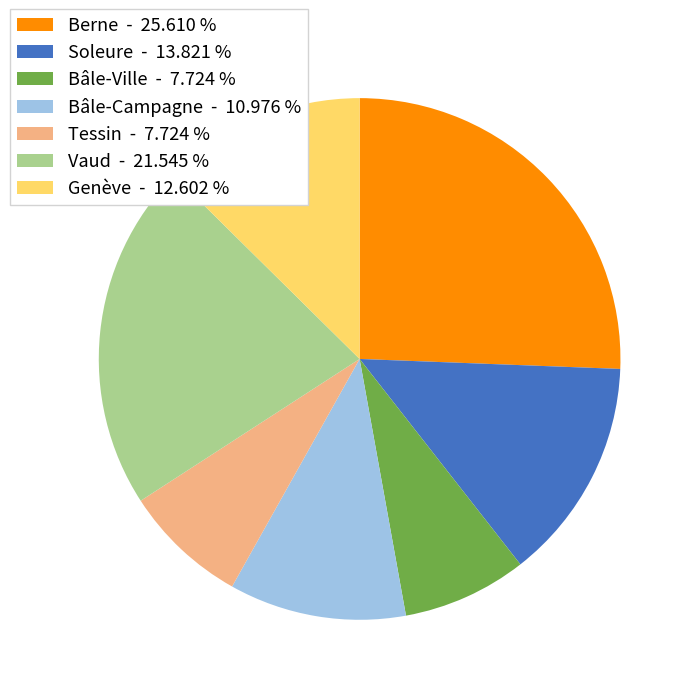

Which category has the biggest portion of the pie?

Berne